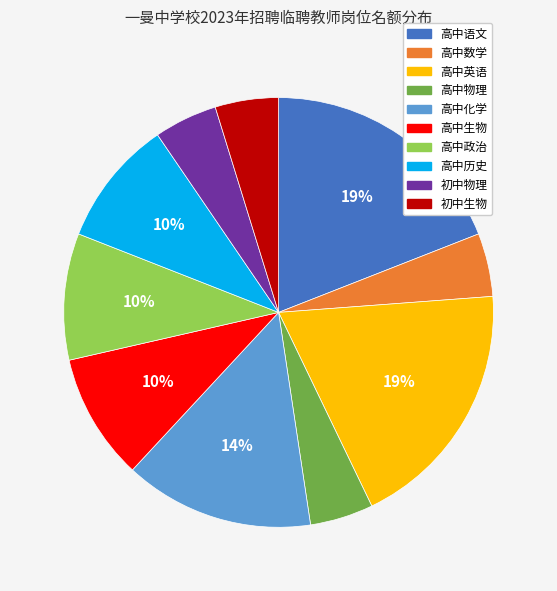

To the nearest percent, what percentage of the pie is 高中历史?

10%